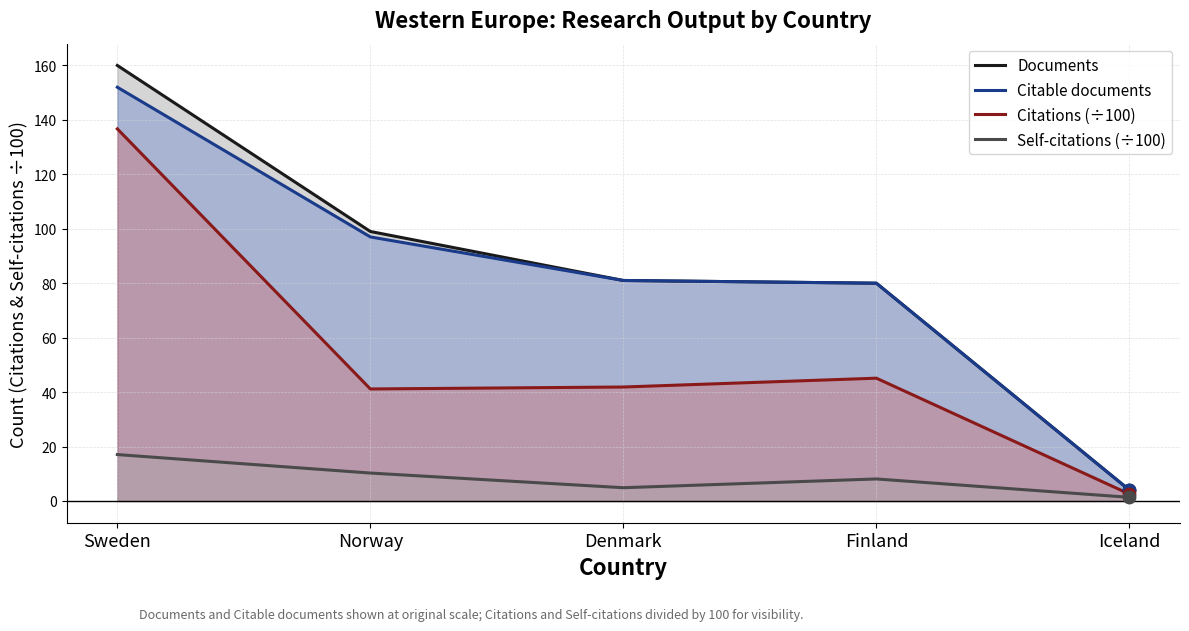

What are all the series names shown in the legend?

Documents, Citable documents, Citations (÷100), Self-citations (÷100)